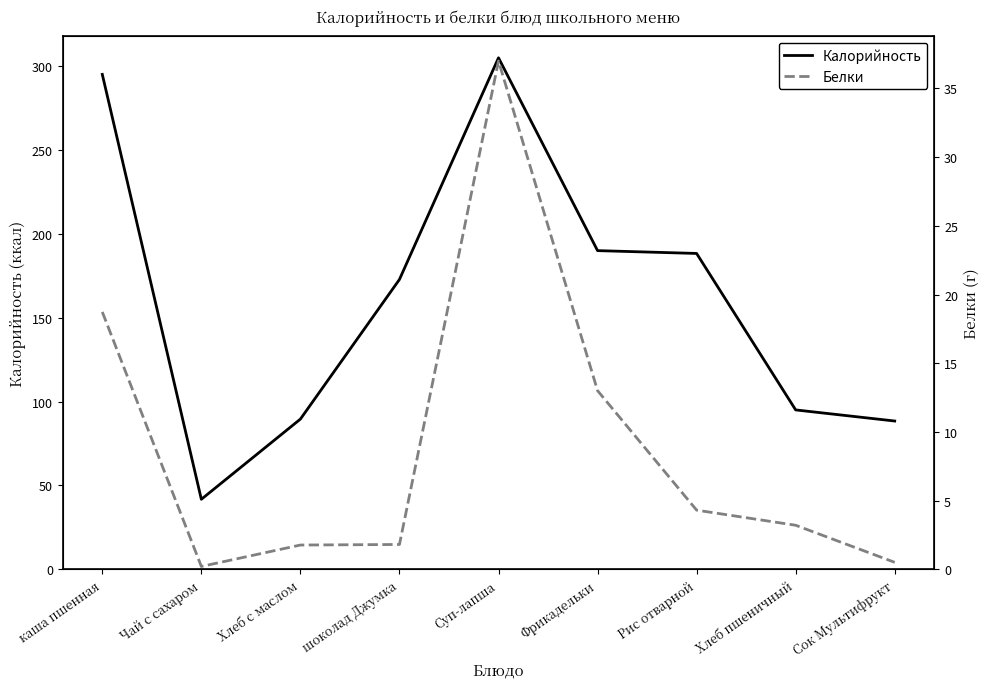

At which category does Калорийность reach its first local peak?

Суп-лапша